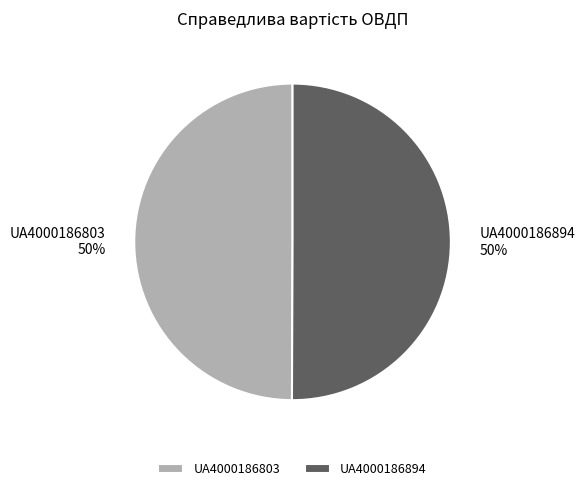

True or false: UA4000186894 accounts for 56% of the total.

False